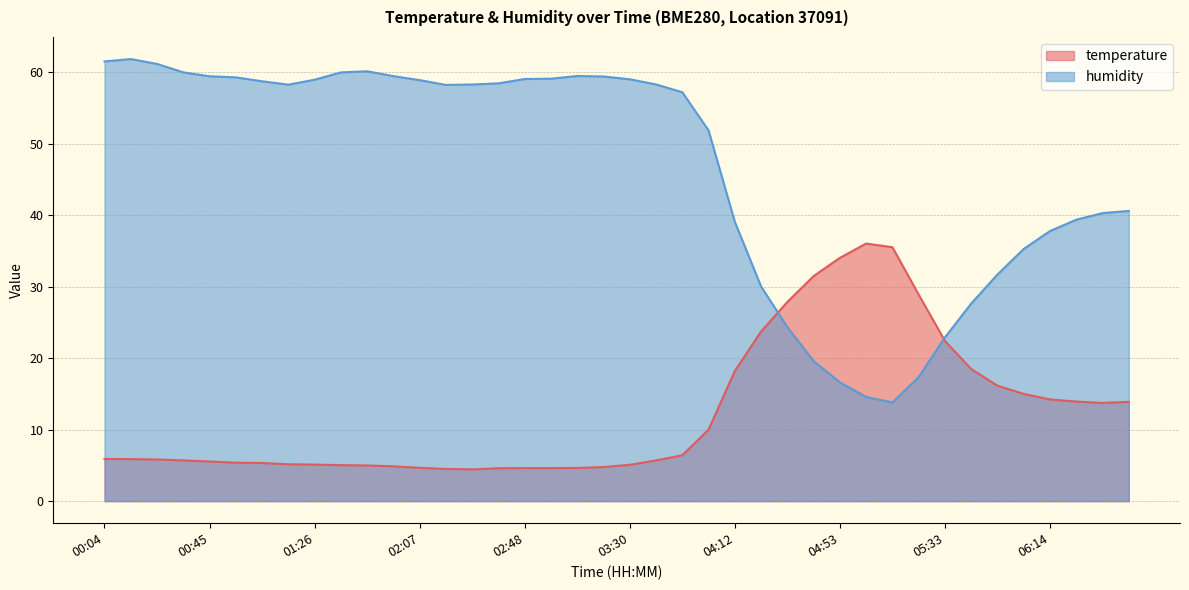

In temperature, how many points are lower than both neighbors (excluding endpoints)?

2